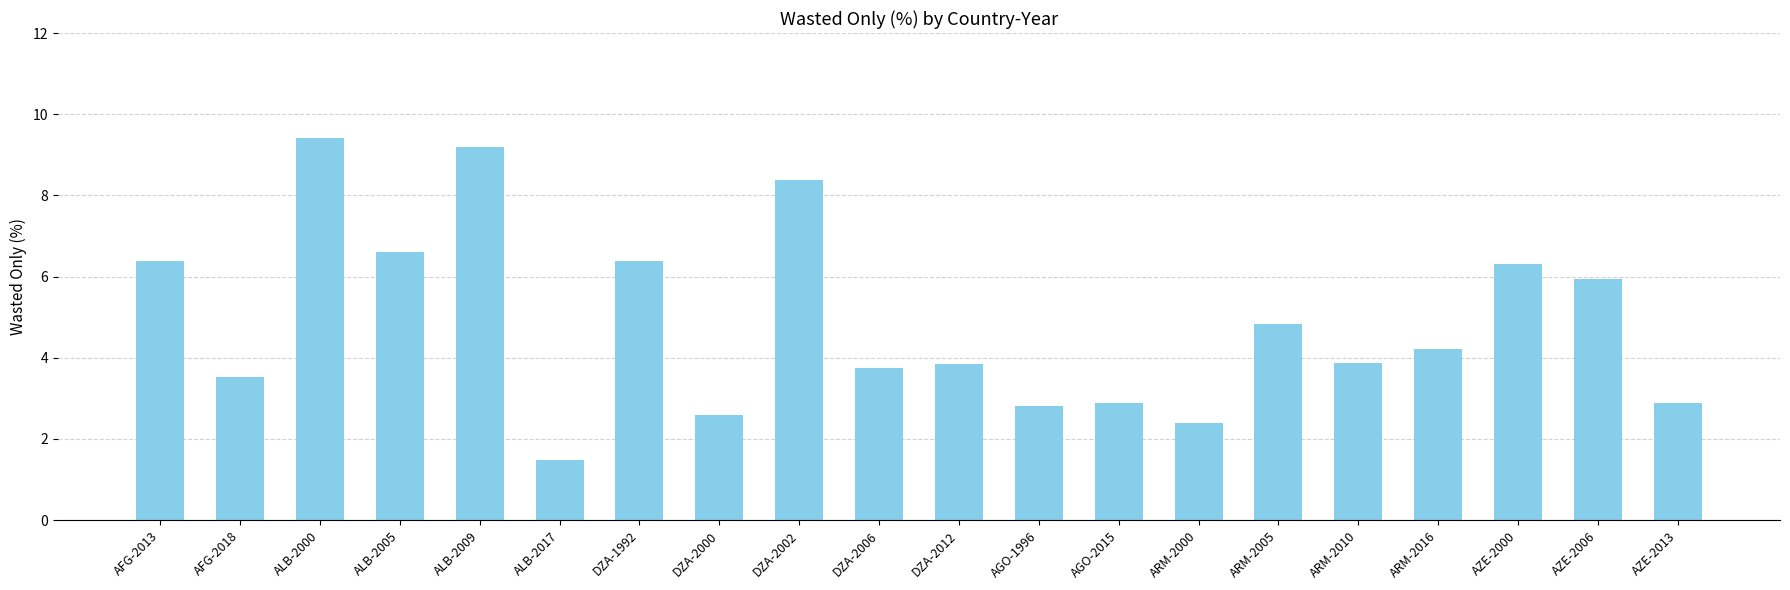

How many data points are above 4?

10